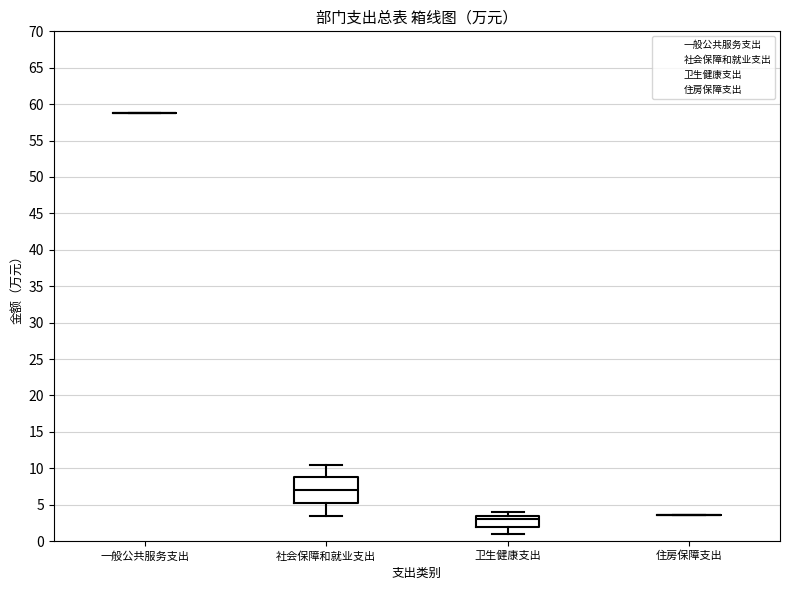

Reading left to right, read every box against the y-axis: the position of its median line, the range the box covers, and the ends of its whiskers. The values are not printed on the chart, so give them approximately, as read against the axis.

一般公共服务支出: box collapsed to a line at 59.0, whiskers 59.0 to 59.0
社会保障和就业支出: median 7.0, box 5.5 to 9.0, whiskers 3.5 to 10.5
卫生健康支出: median 3.0, box 2.0 to 3.5, whiskers 1.0 to 4.0
住房保障支出: box collapsed to a line at 3.5, whiskers 3.5 to 3.5